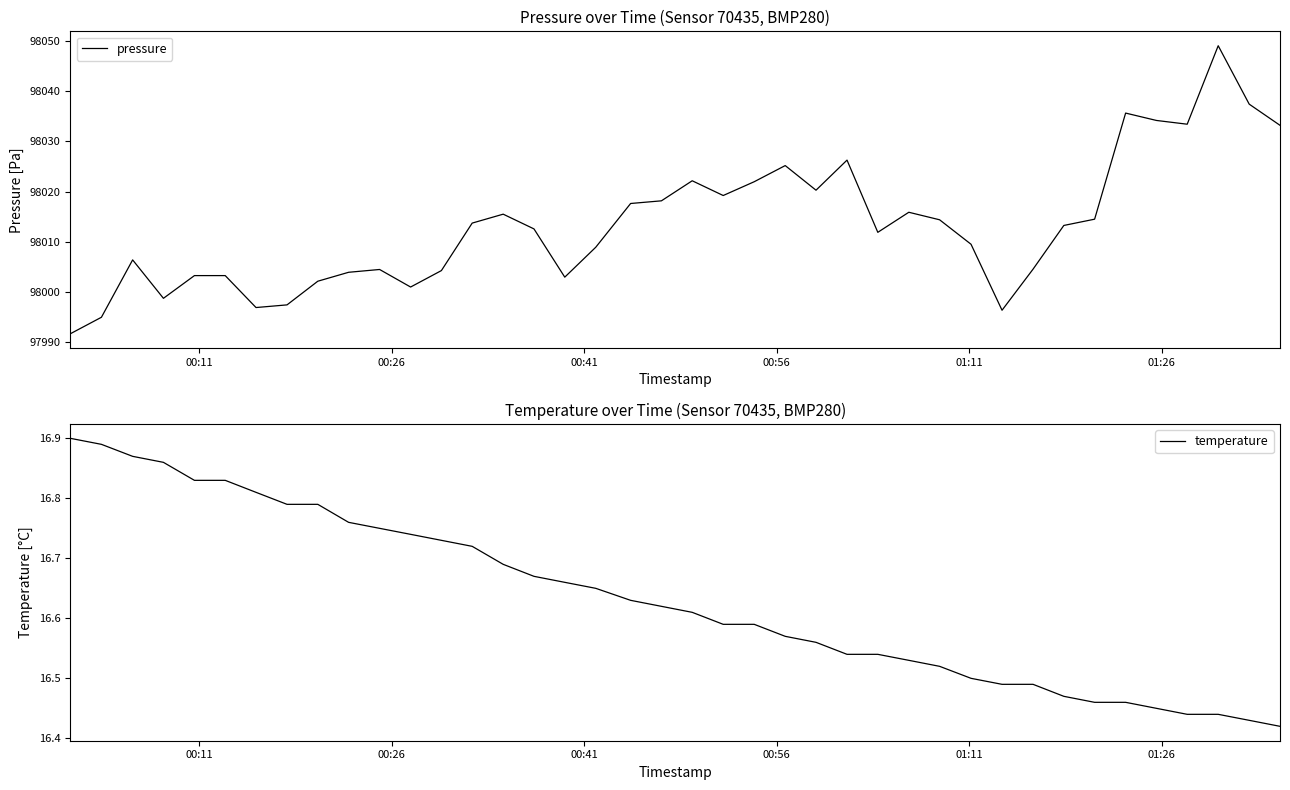

What is the difference between the maximum and minimum values in the temperature series?

0.5